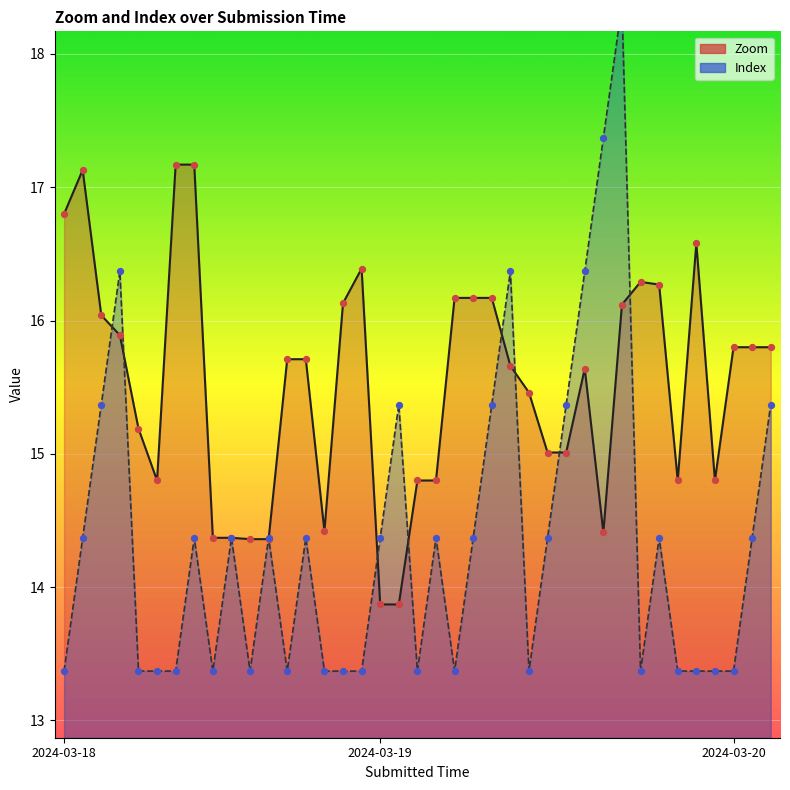

What are all the series names shown in the legend?

Zoom, Index